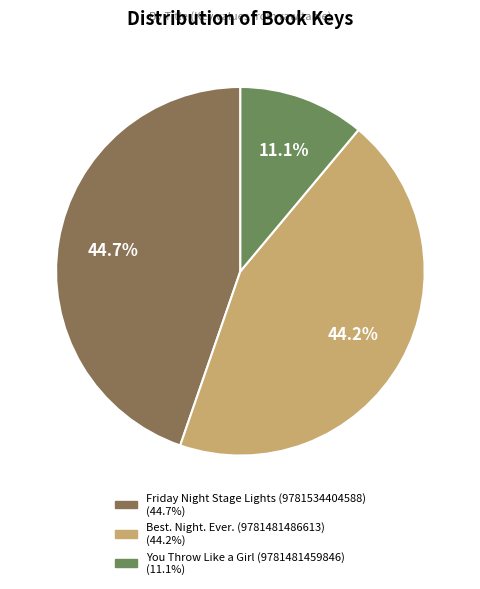

Is there a majority slice in this chart?

No